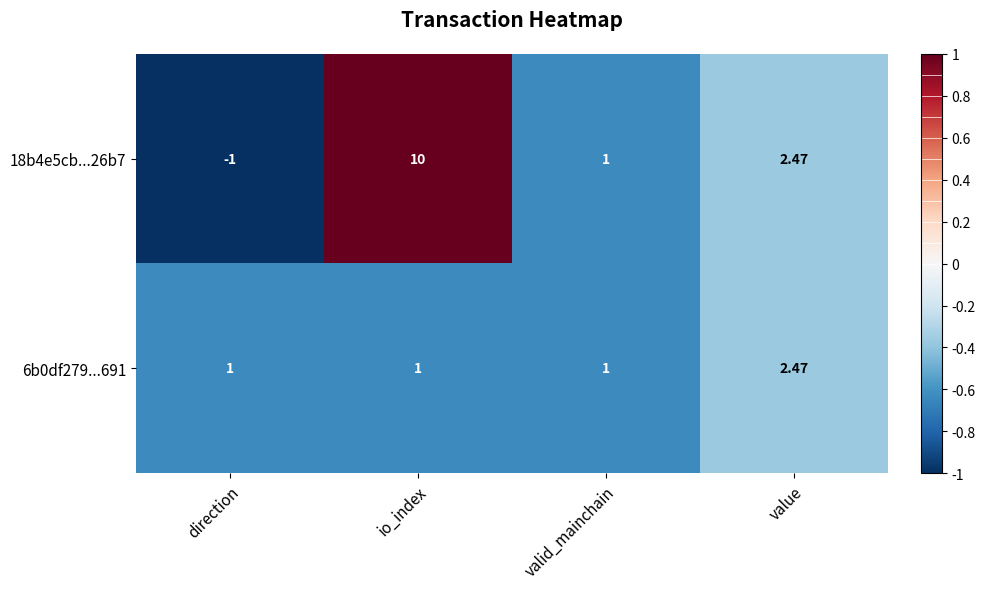

At which label does 18b4e5cb...26b7 first exceed 2?

io_index